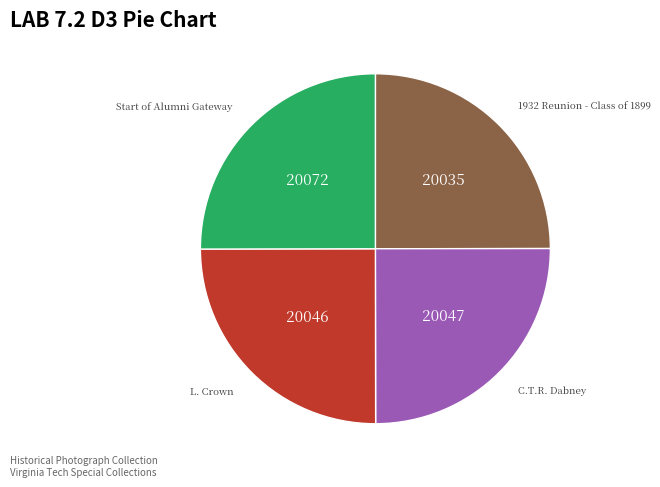

Does any single category account for the majority?

No